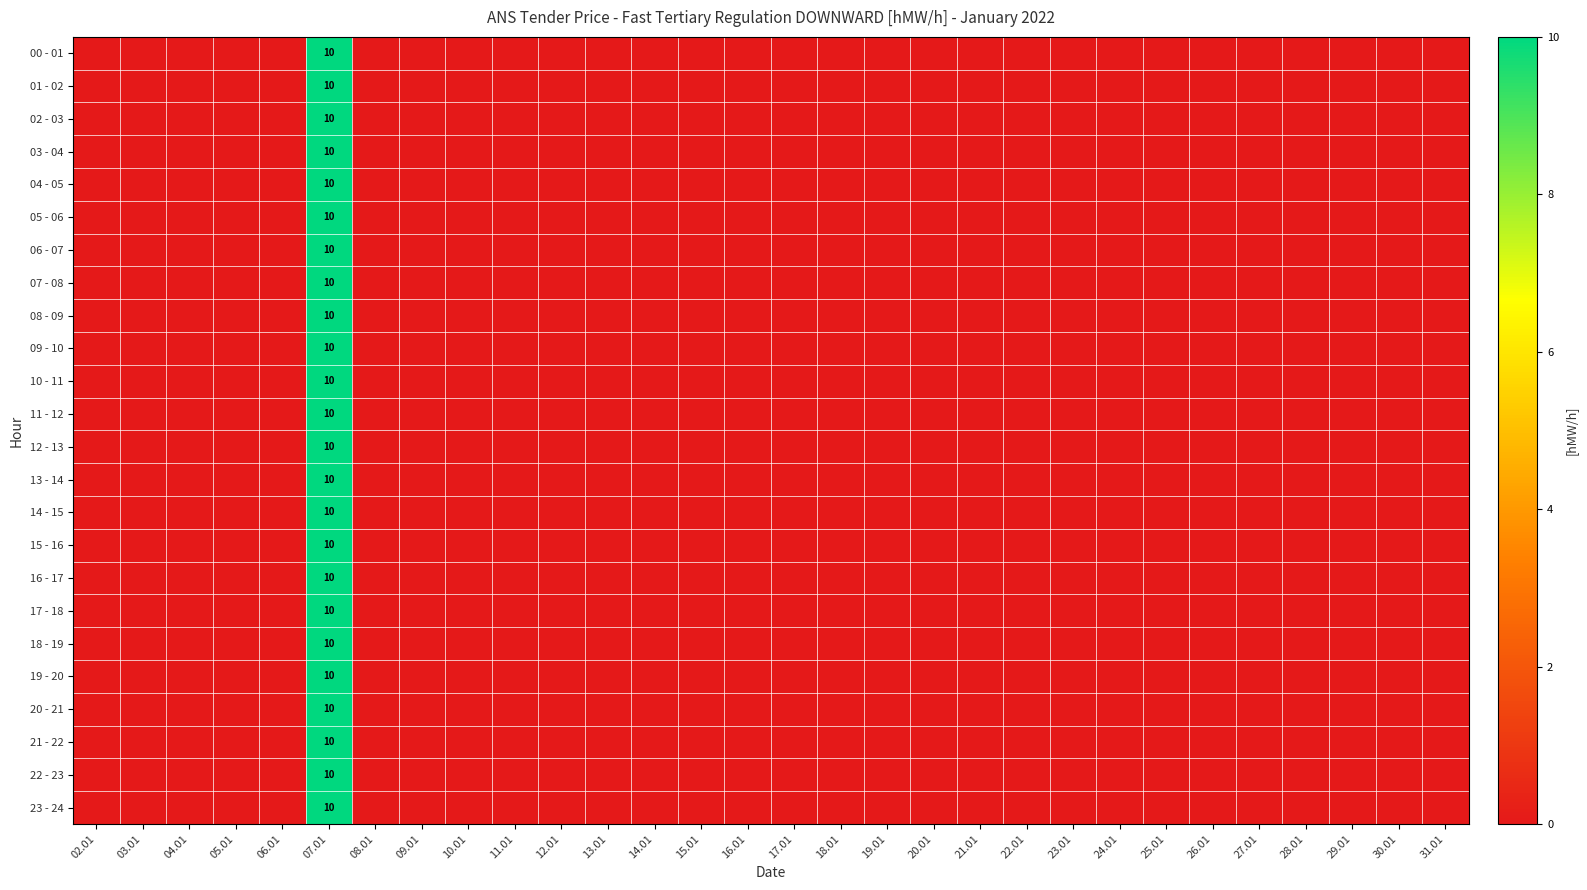

At which label does 15 - 16 reach its peak?

07.01